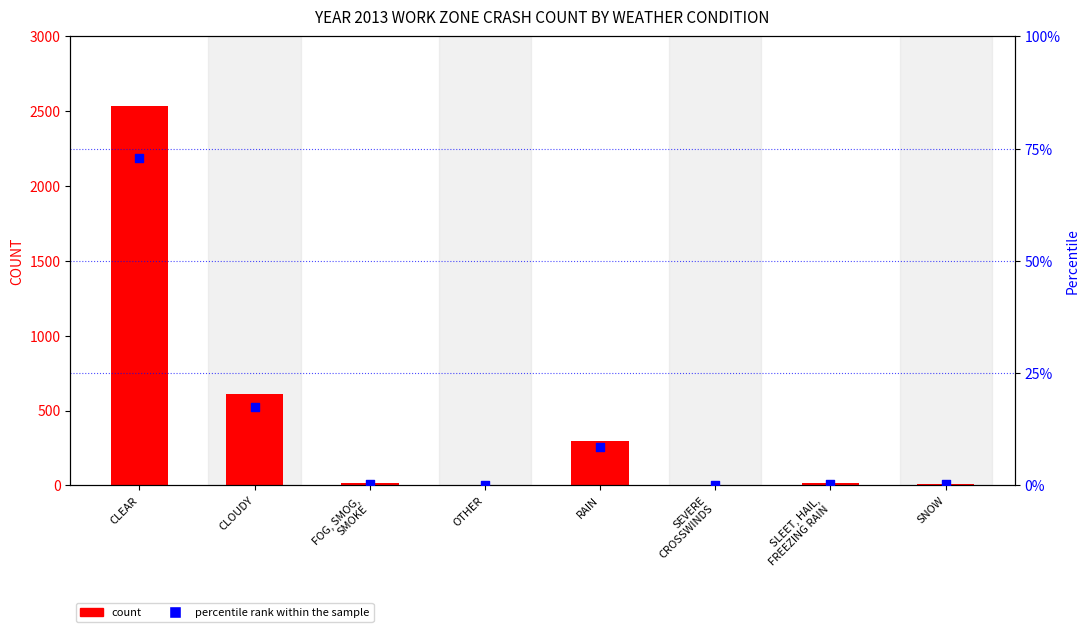

At which category is the sum across all series the highest?

CLEAR